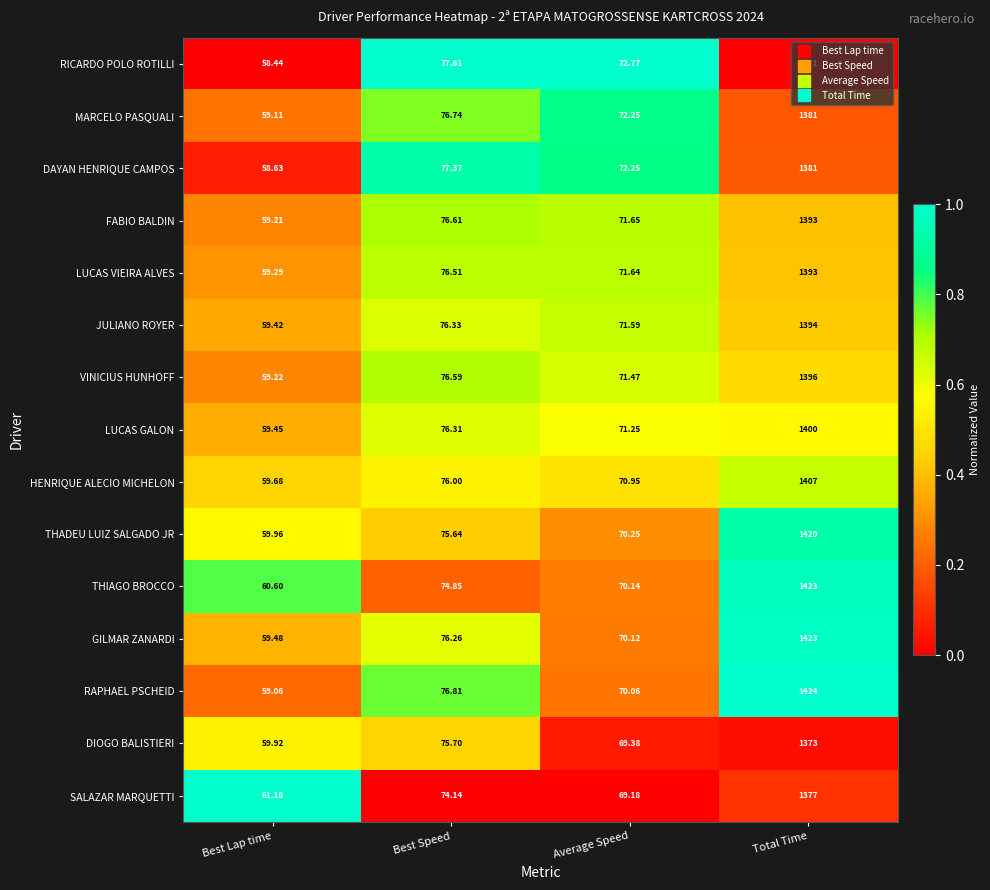

What is the difference between the highest and lowest values at Best Speed?

3.5